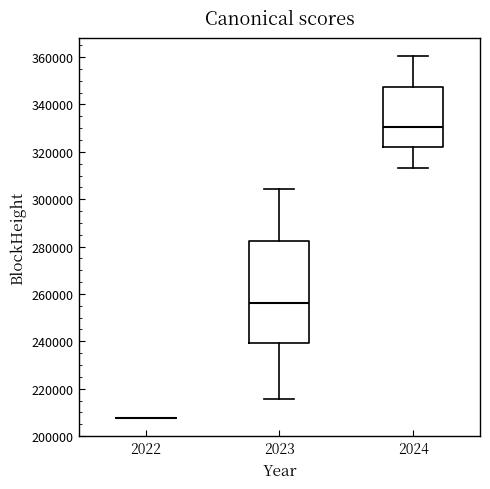

Which box is the tallest, from its lower edge to its upper edge?

2023